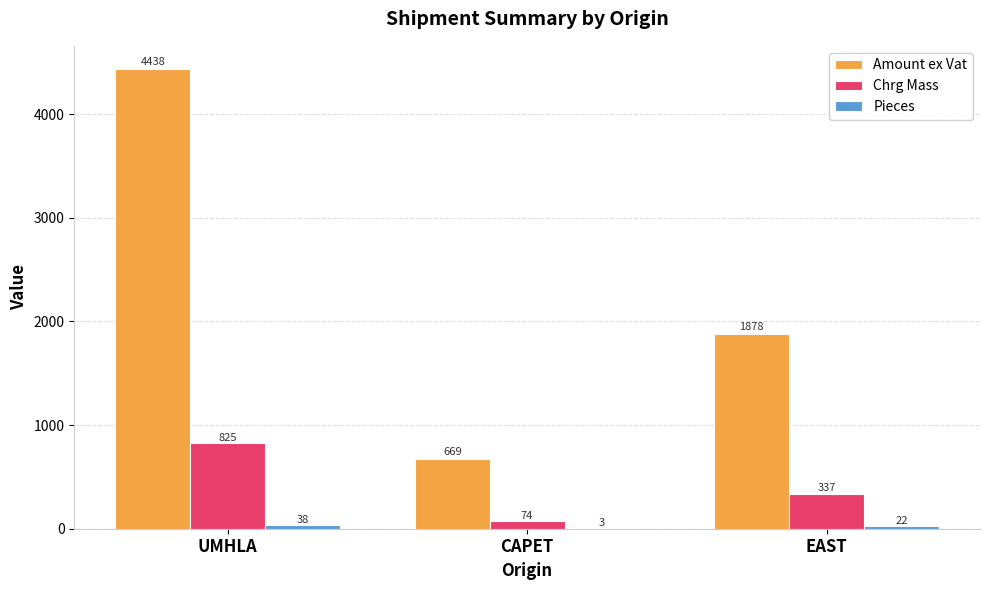

What is the greatest value displayed?

4437.6